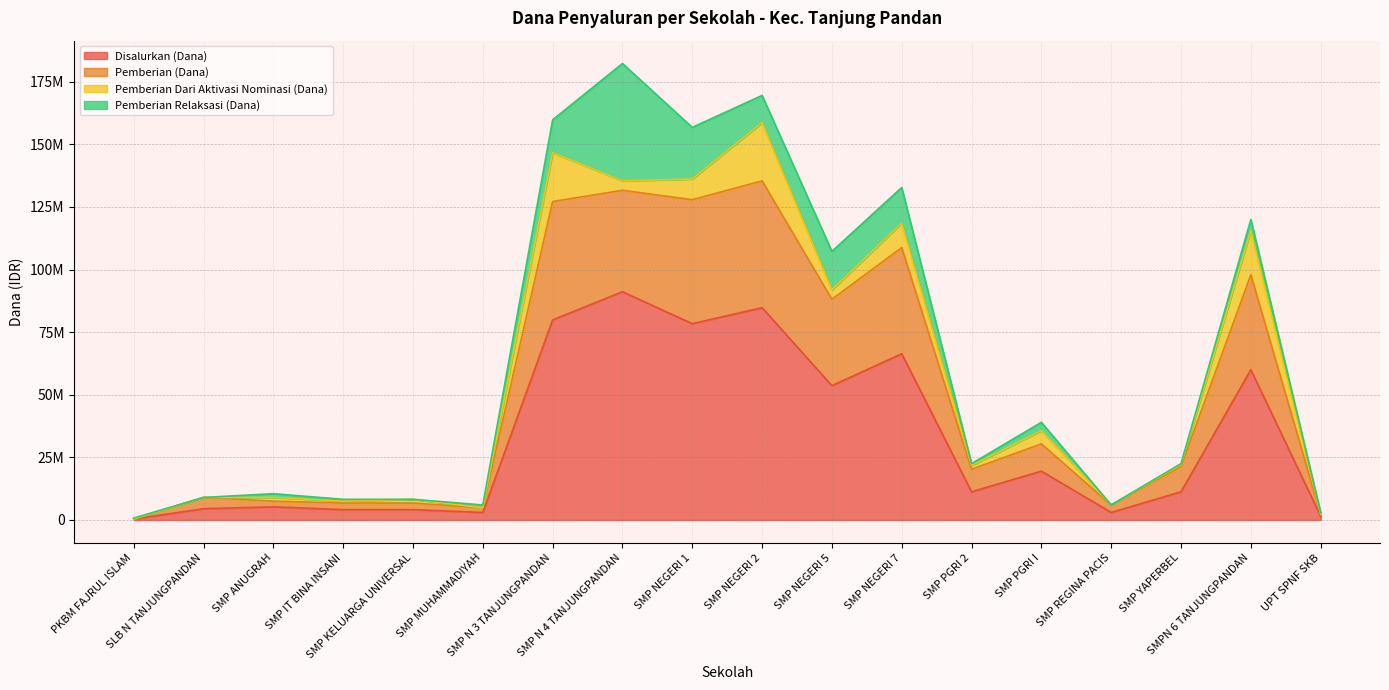

True or false: Disalurkan (Dana) and Pemberian (Dana) cross at least once.

False